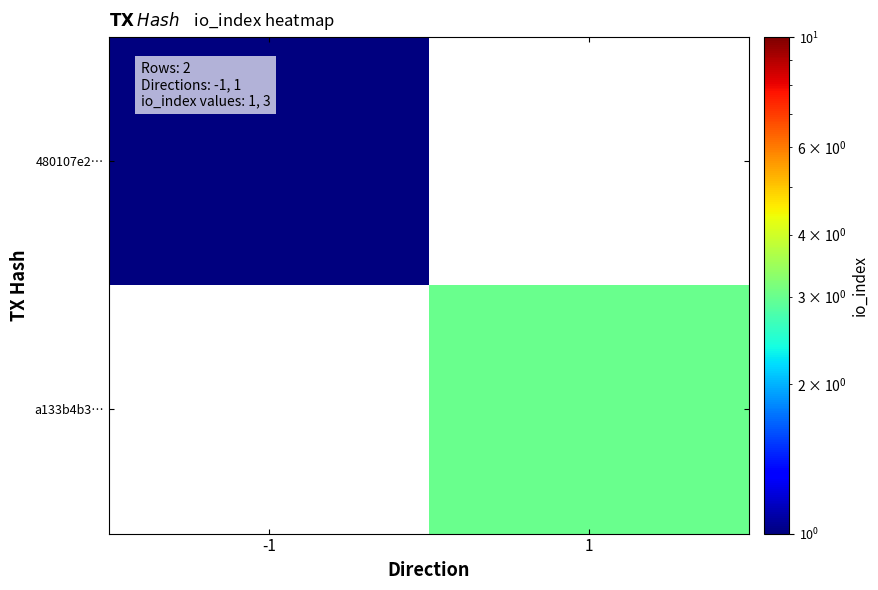

List the labels in order of 480107e2… value, largest first.

-1, 1